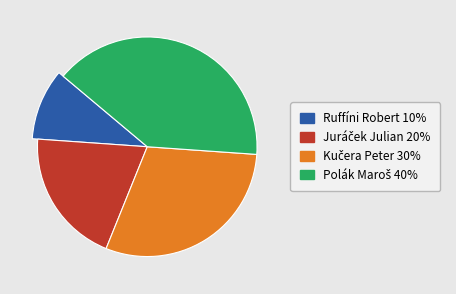

To the nearest percent, what is the average slice percentage?

25%